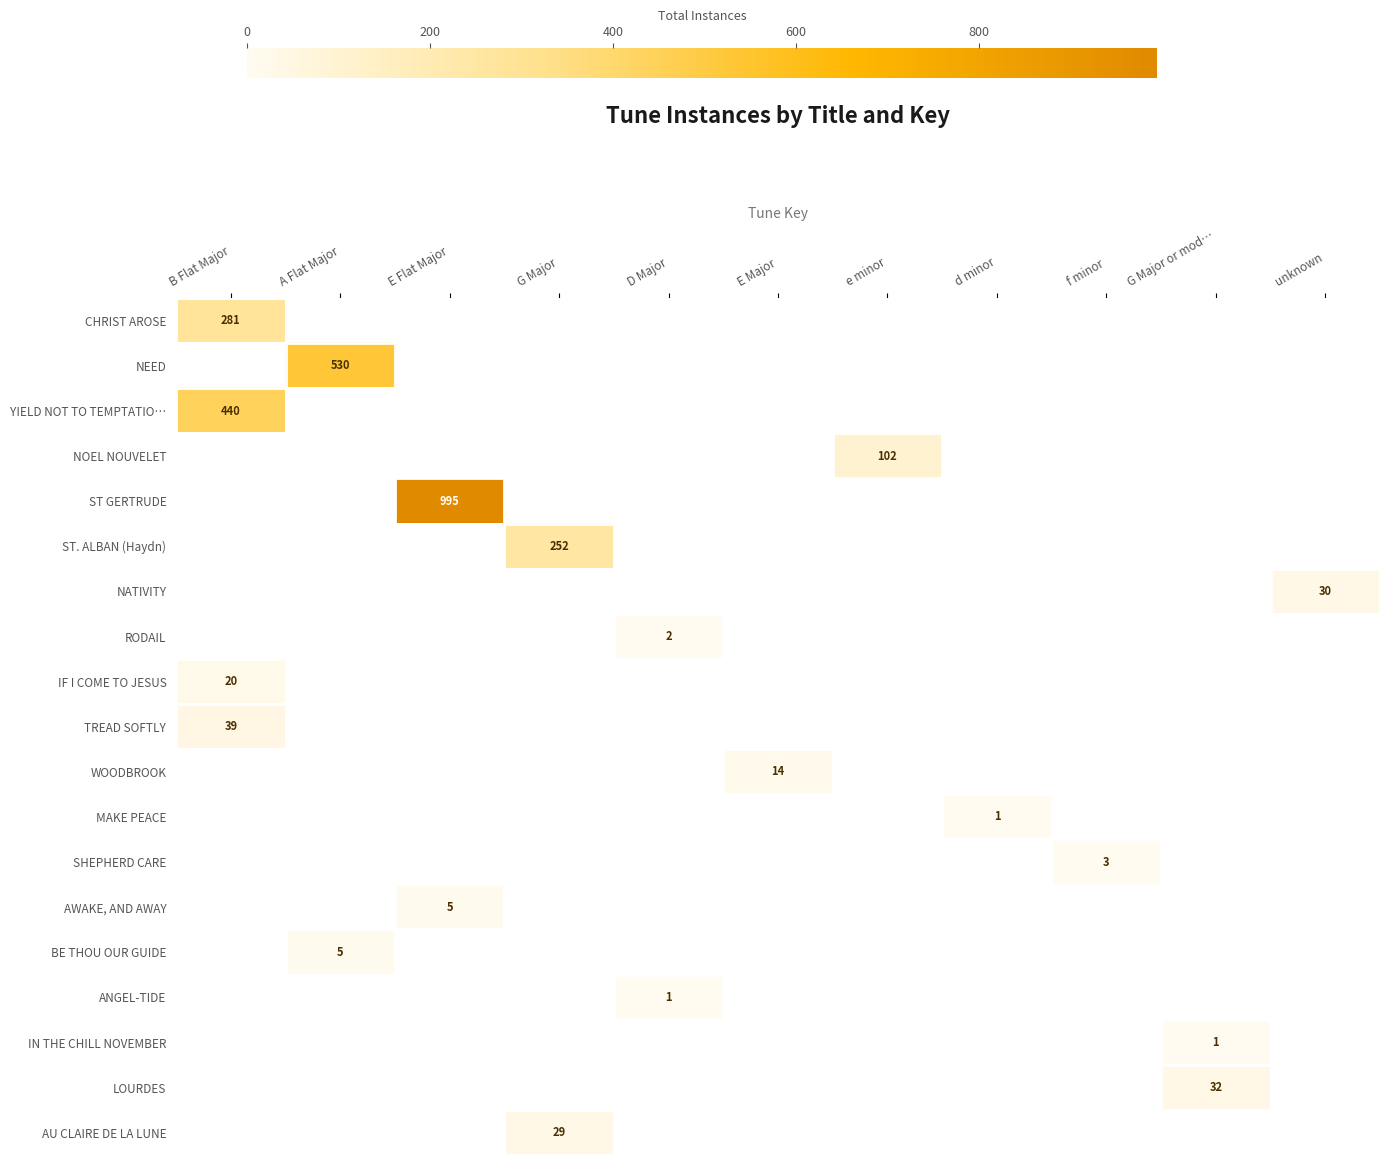

What is the difference between the maximum and second lowest values in the LOURDES series?

32